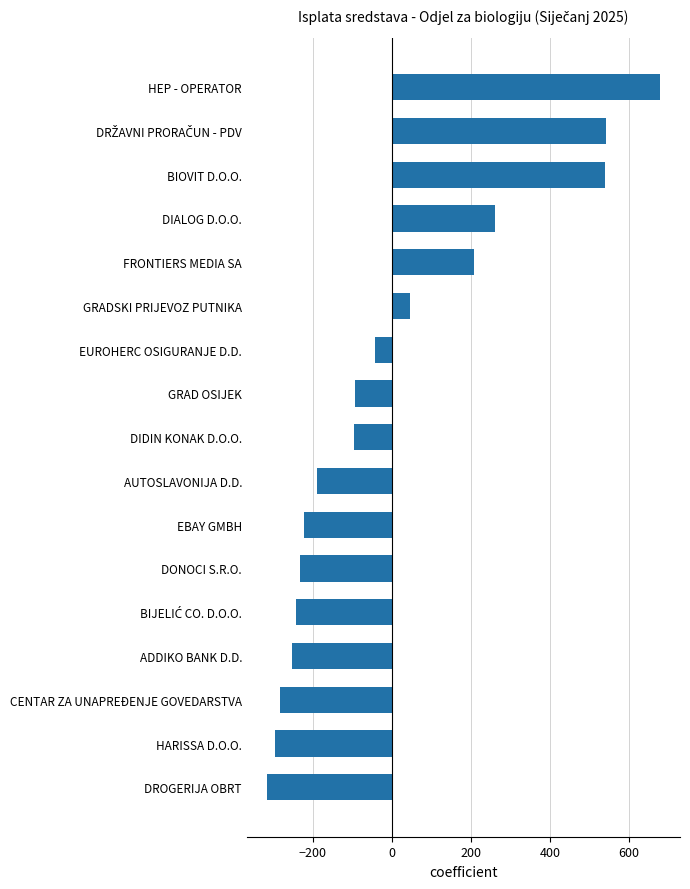

At which category does the chart reach its minimum across all series?

DROGERIJA OBRT